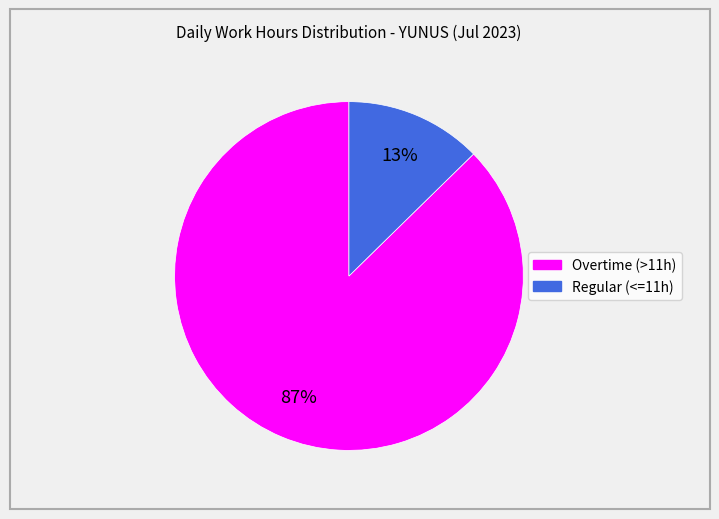

To the nearest percent, what is the average slice percentage?

50%